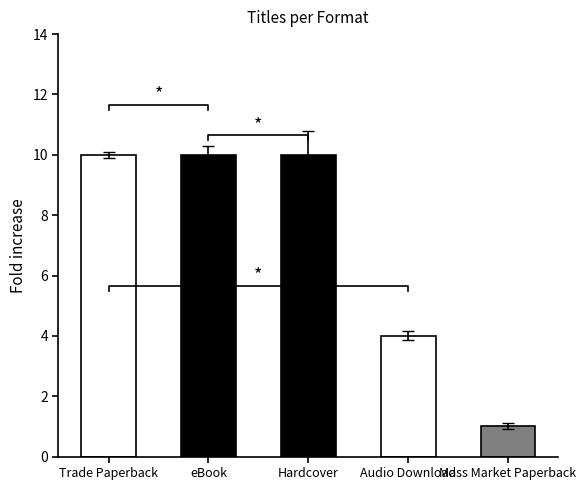

Are the bars grouped side by side (vs. stacked)?

No